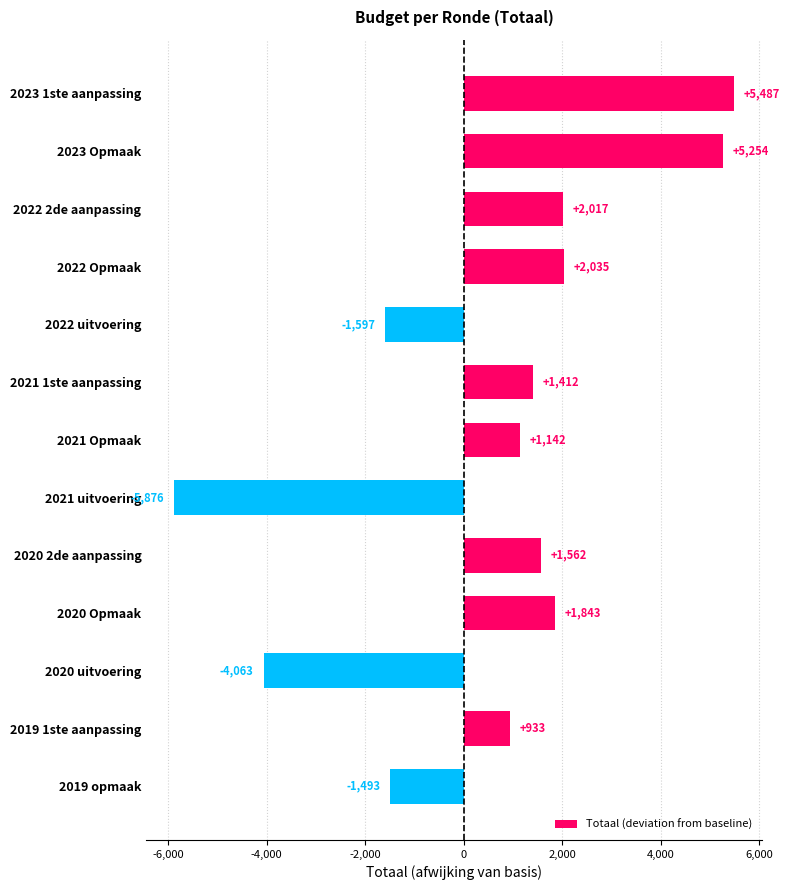

Between 2020 uitvoering and 2020 2de aanpassing, which is larger?

2020 2de aanpassing